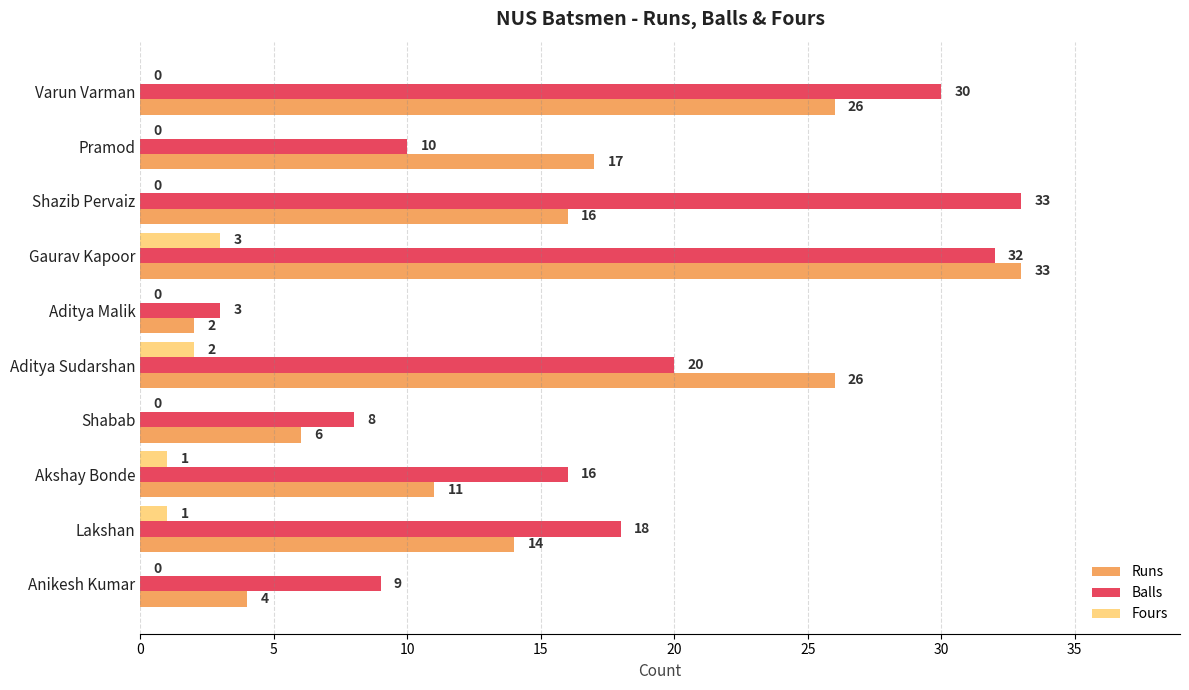

What is the sum of the Balls values at Aditya Sudarshan and Pramod?

30